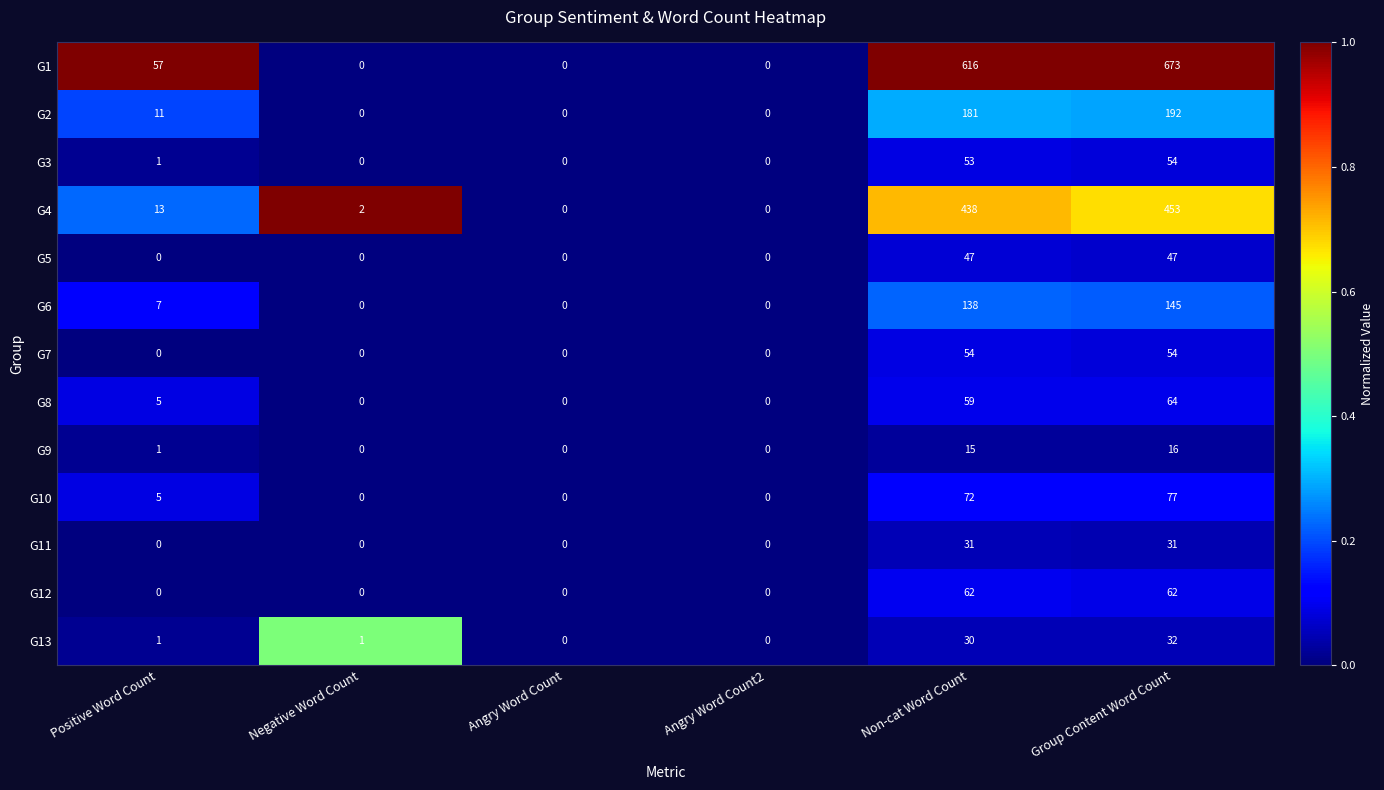

At which category is the sum across all series the highest?

Group Content Word Count